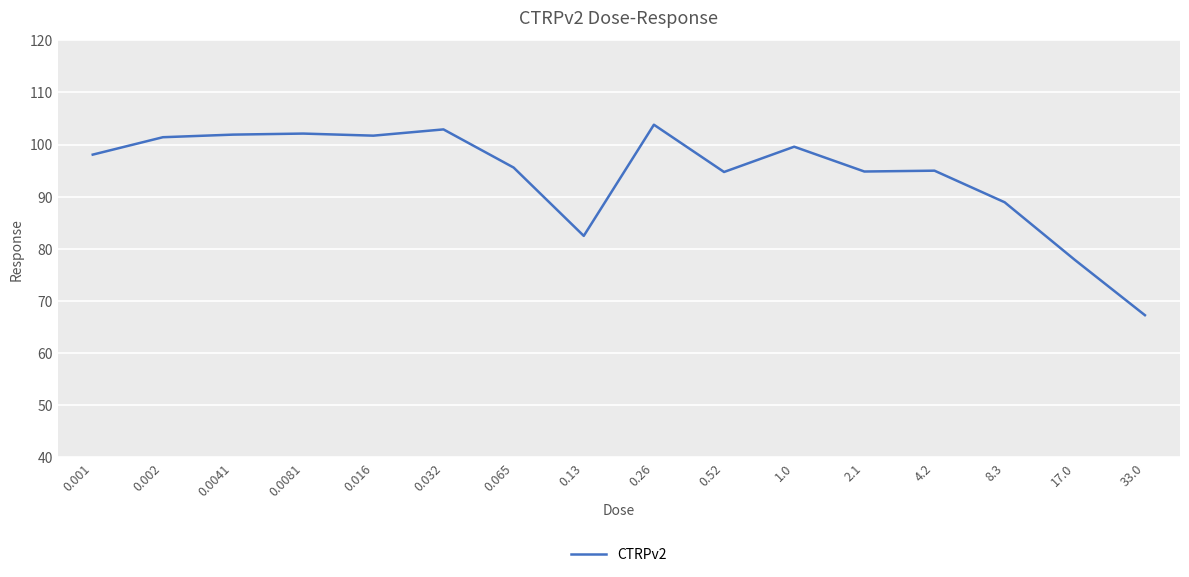

Rank the categories by value from highest to lowest.

0.26, 0.032, 0.0081, 0.0041, 0.016, 0.002, 1.0, 0.001, 0.065, 4.2, 2.1, 0.52, 8.3, 0.13, 17.0, 33.0